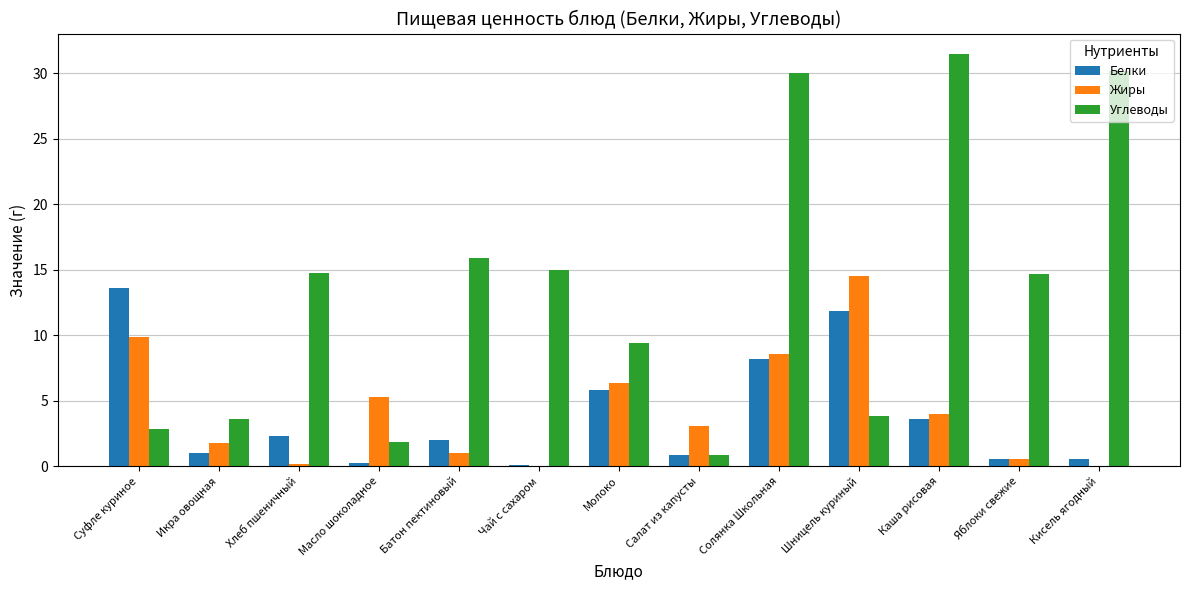

Does the chart contain stacked bars?

No